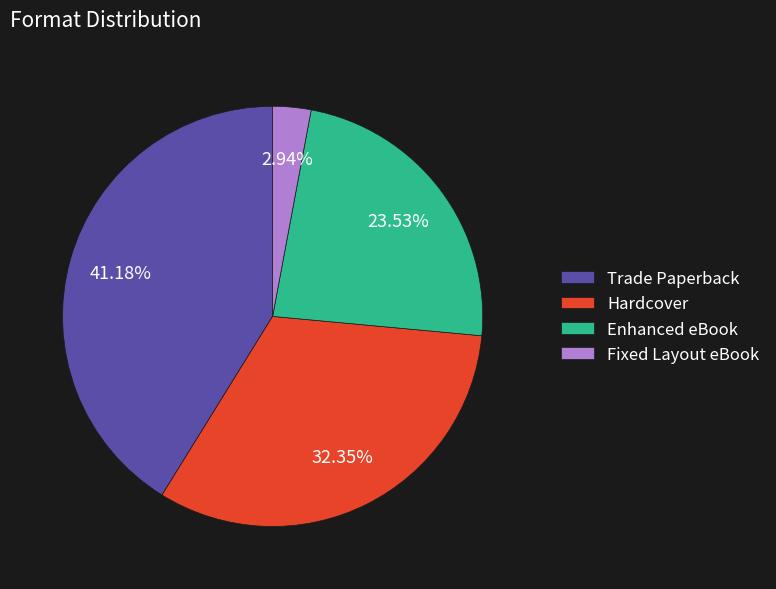

To the nearest percent, what percentage of the pie is Enhanced eBook?

24%